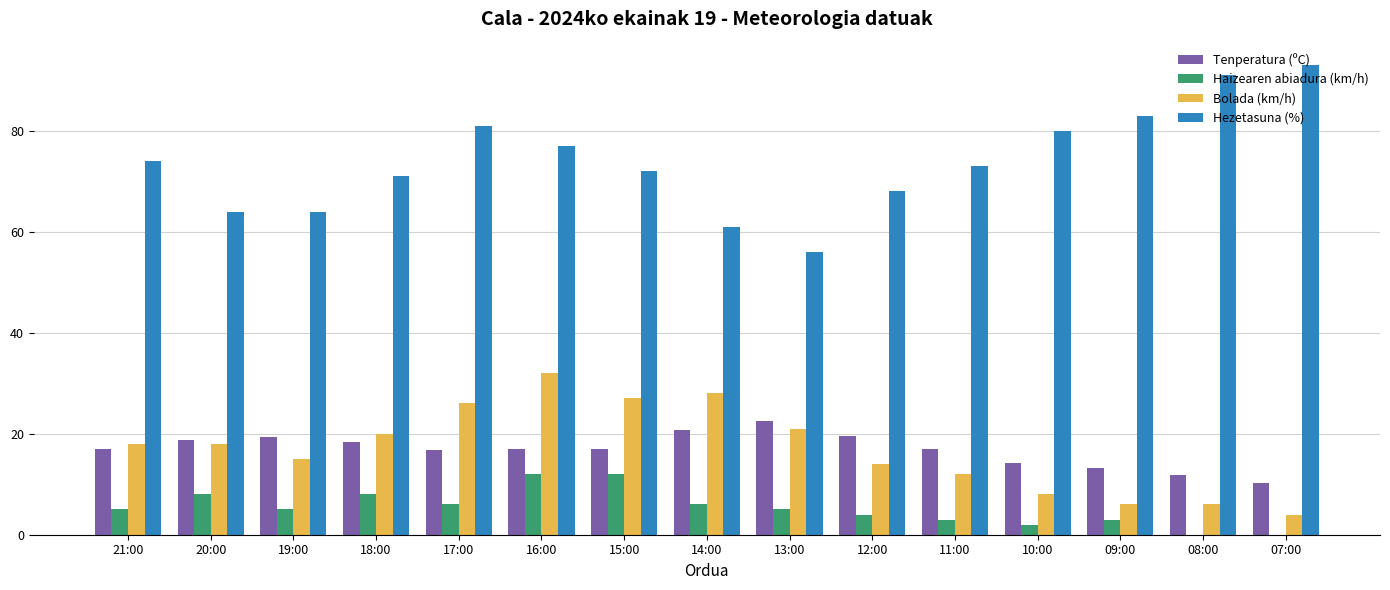

True or false: Haizearen abiadura (km/h) has a value of 3.0 at 11:00.

True